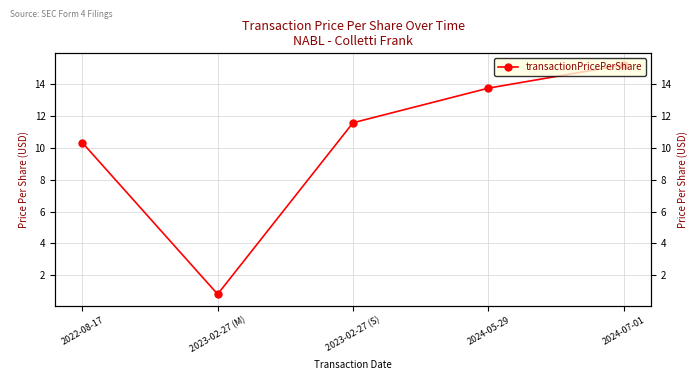

What is the change in value from 2023-02-27 (S) to 2024-05-29?

+2.2